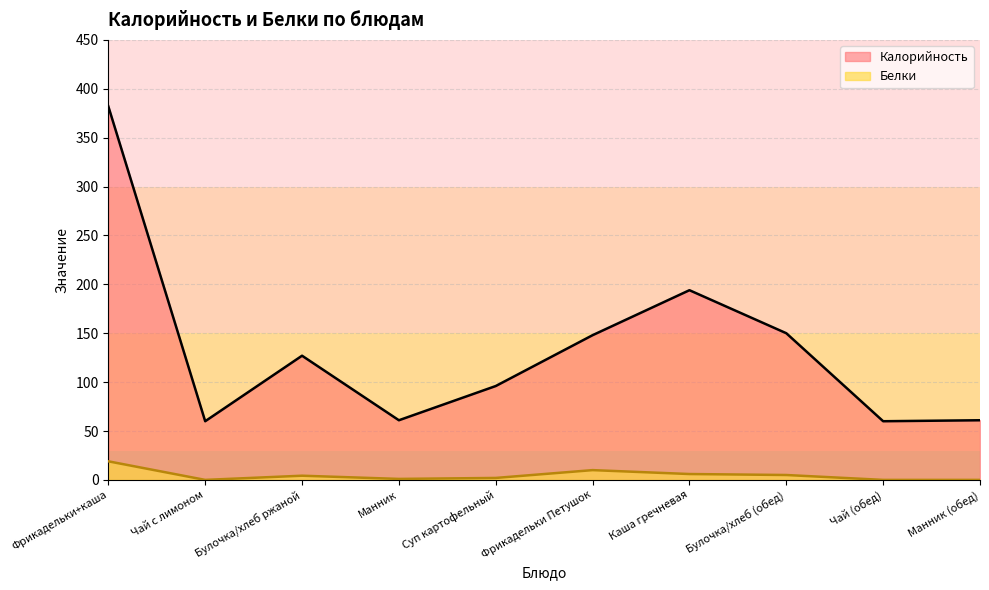

Reading left to right, transcribe all the data shown in this chart.

Калорийность: Фрикадельки+каша=382.0	Чай с лимоном=60.0	Булочка/хлеб ржаной=127.0	Манник=61.0	Суп картофельный=96.0	Фрикадельки Петушок=148.0	Каша гречневая=194.0	Булочка/хлеб (обед)=150.0	Чай (обед)=60.0	Манник (обед)=61.0
Белки: Фрикадельки+каша=19.0	Чай с лимоном=0.0	Булочка/хлеб ржаной=4.3	Манник=1.0	Суп картофельный=2.0	Фрикадельки Петушок=10.0	Каша гречневая=6.0	Булочка/хлеб (обед)=5.0	Чай (обед)=0.0	Манник (обед)=0.0